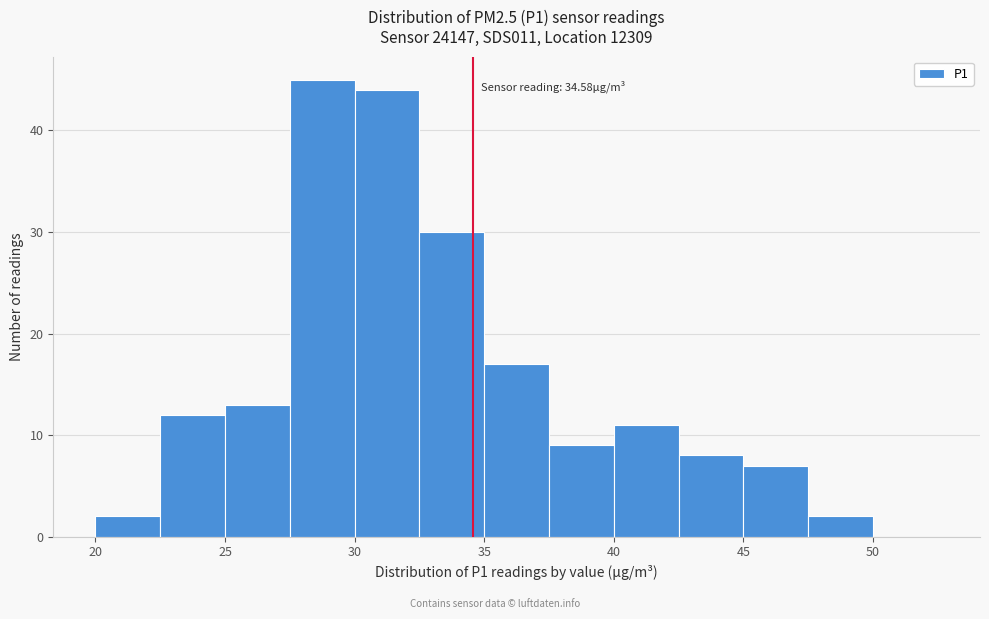

Over which range of the x-axis is the bar tallest?

27.5 to 30.0